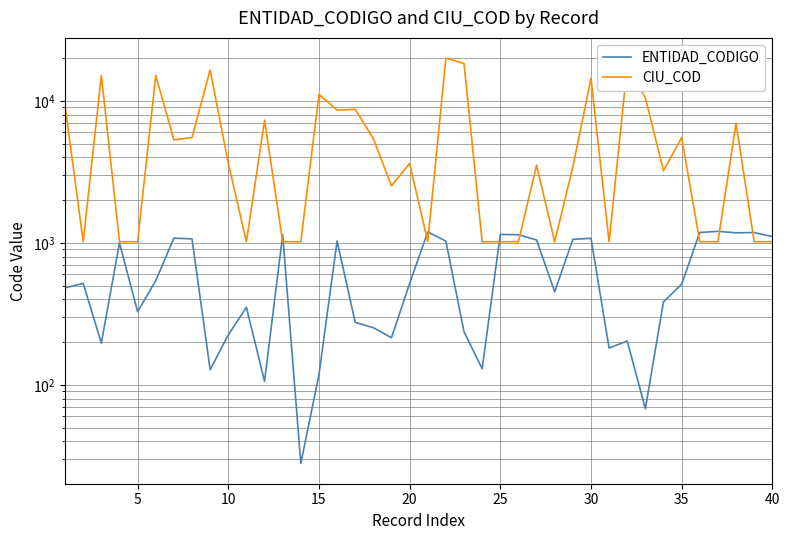

How many data points in CIU_COD are above 3626?

19